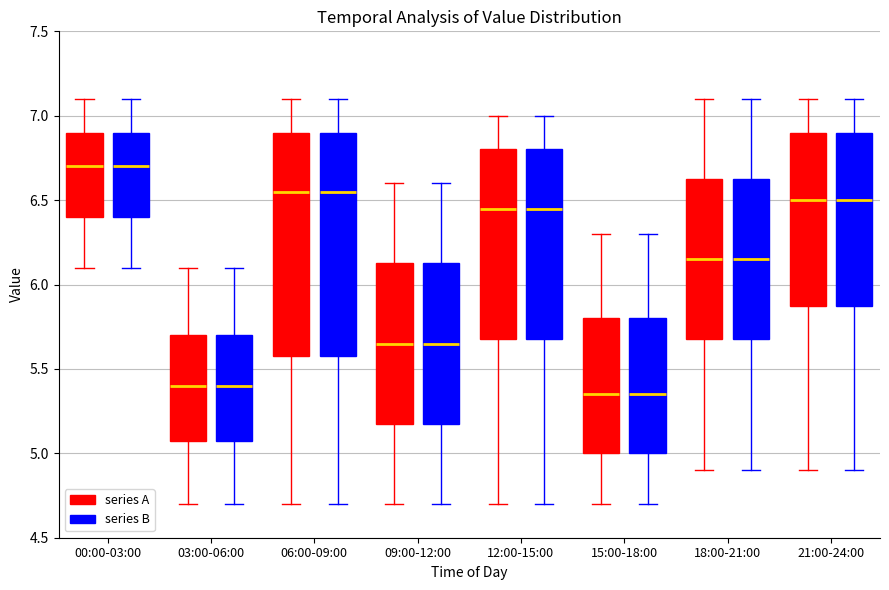

Reading left to right, transcribe this box plot: for each box, give where its median line is, the range the box spans, and where its two whiskers end, as read against the y-axis. The values are not printed on the chart, so give them approximately, as read against the axis.

00:00-03:00 (series A): median 6.70, box 6.40 to 6.90, whiskers 6.10 to 7.10
00:00-03:00 (series B): median 6.70, box 6.40 to 6.90, whiskers 6.10 to 7.10
03:00-06:00 (series A): median 5.40, box 5.10 to 5.70, whiskers 4.70 to 6.10
03:00-06:00 (series B): median 5.40, box 5.10 to 5.70, whiskers 4.70 to 6.10
06:00-09:00 (series A): median 6.55, box 5.60 to 6.90, whiskers 4.70 to 7.10
06:00-09:00 (series B): median 6.55, box 5.60 to 6.90, whiskers 4.70 to 7.10
09:00-12:00 (series A): median 5.65, box 5.20 to 6.15, whiskers 4.70 to 6.60
09:00-12:00 (series B): median 5.65, box 5.20 to 6.15, whiskers 4.70 to 6.60
12:00-15:00 (series A): median 6.45, box 5.70 to 6.80, whiskers 4.70 to 7.00
12:00-15:00 (series B): median 6.45, box 5.70 to 6.80, whiskers 4.70 to 7.00
15:00-18:00 (series A): median 5.35, box 5.00 to 5.80, whiskers 4.70 to 6.30
15:00-18:00 (series B): median 5.35, box 5.00 to 5.80, whiskers 4.70 to 6.30
18:00-21:00 (series A): median 6.15, box 5.70 to 6.65, whiskers 4.90 to 7.10
18:00-21:00 (series B): median 6.15, box 5.70 to 6.65, whiskers 4.90 to 7.10
21:00-24:00 (series A): median 6.50, box 5.90 to 6.90, whiskers 4.90 to 7.10
21:00-24:00 (series B): median 6.50, box 5.90 to 6.90, whiskers 4.90 to 7.10